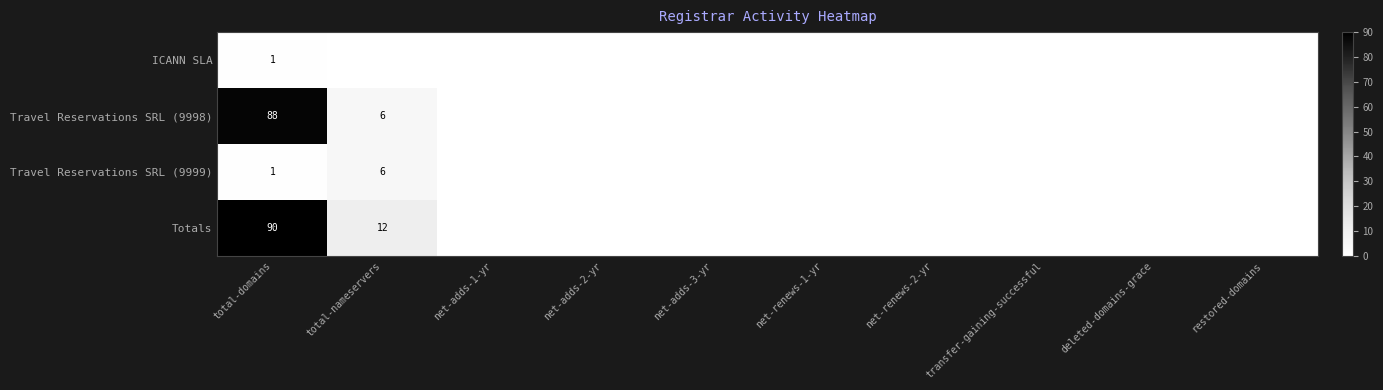

True or false: Travel Reservations SRL (9999) has a value of 9 at total-nameservers.

False